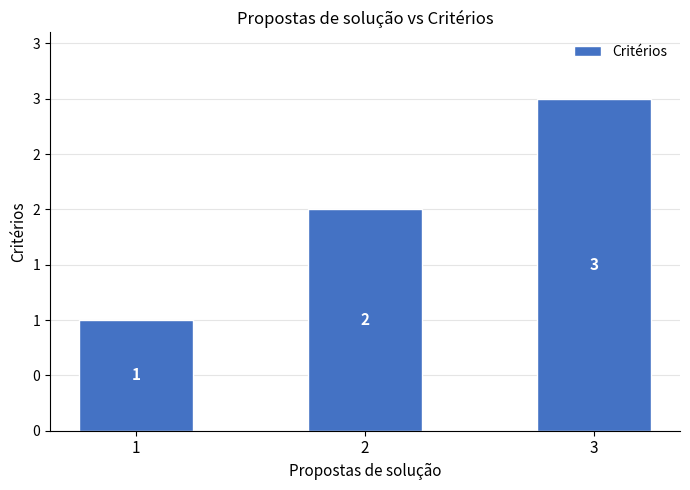

Approximately how many times larger is the value at 2 compared to 1?

2.0